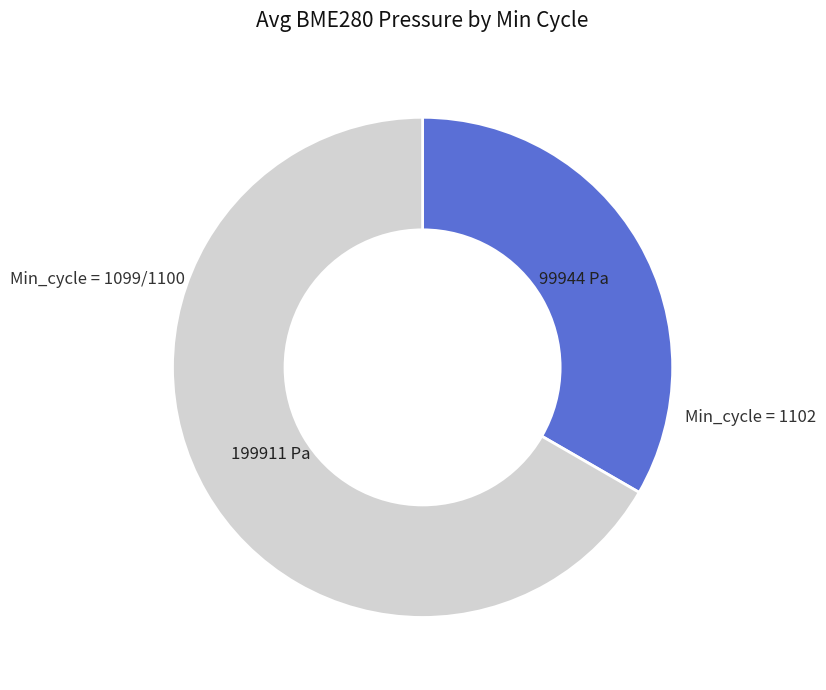

Does any single category account for the majority?

Yes